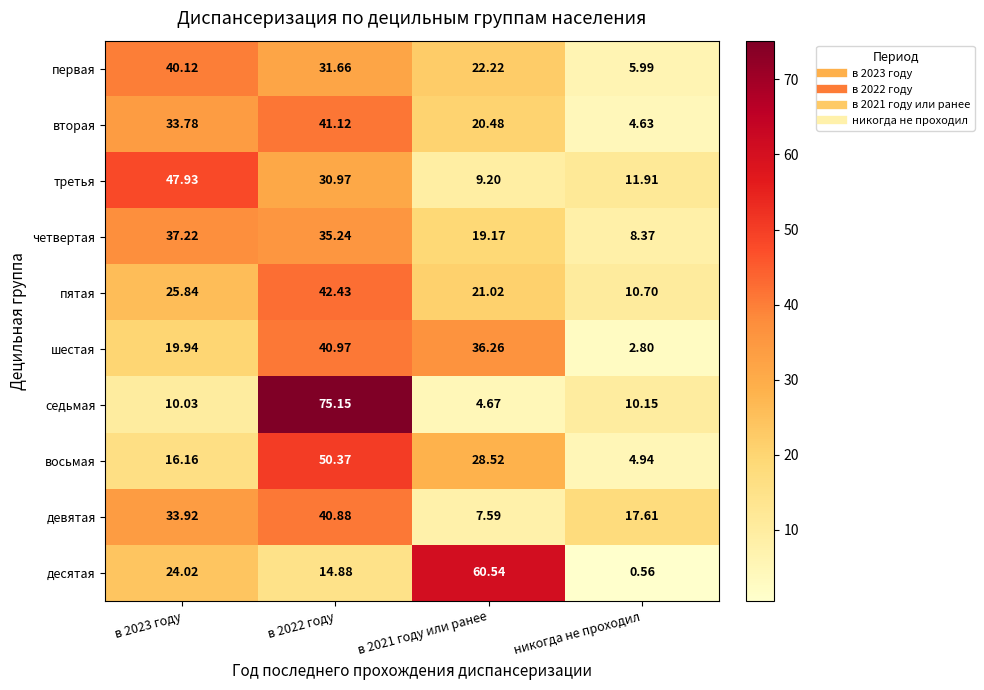

Which series has the largest range (max minus min)?

седьмая